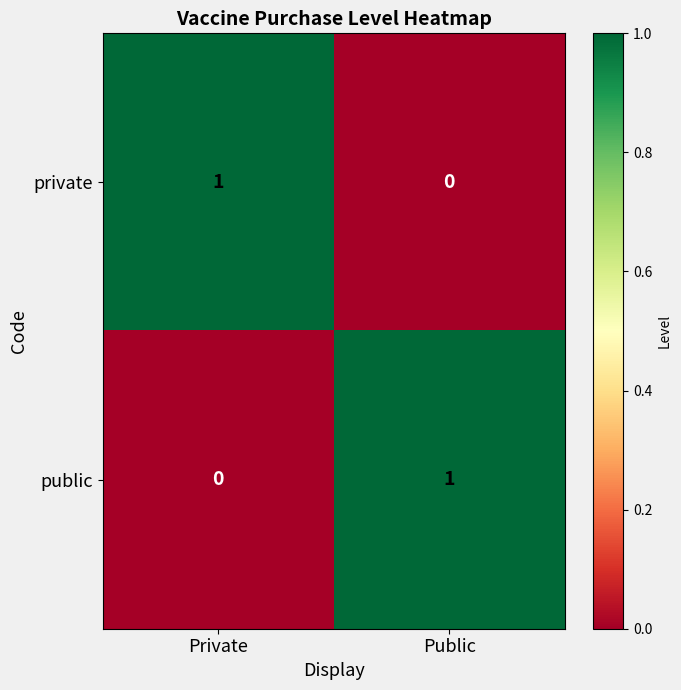

Reading left to right, list all the values displayed in this chart.

private: 1	0
public: 0	1